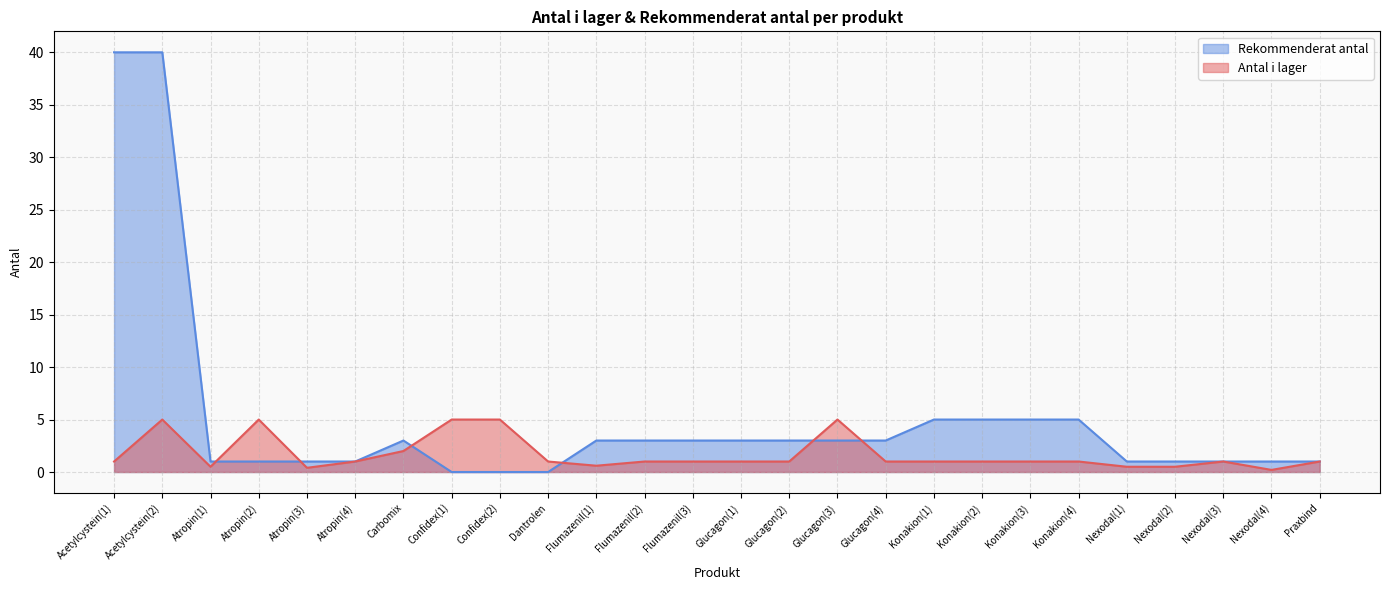

At which label is Rekommenderat antal closest to 20?

Konakion(1)